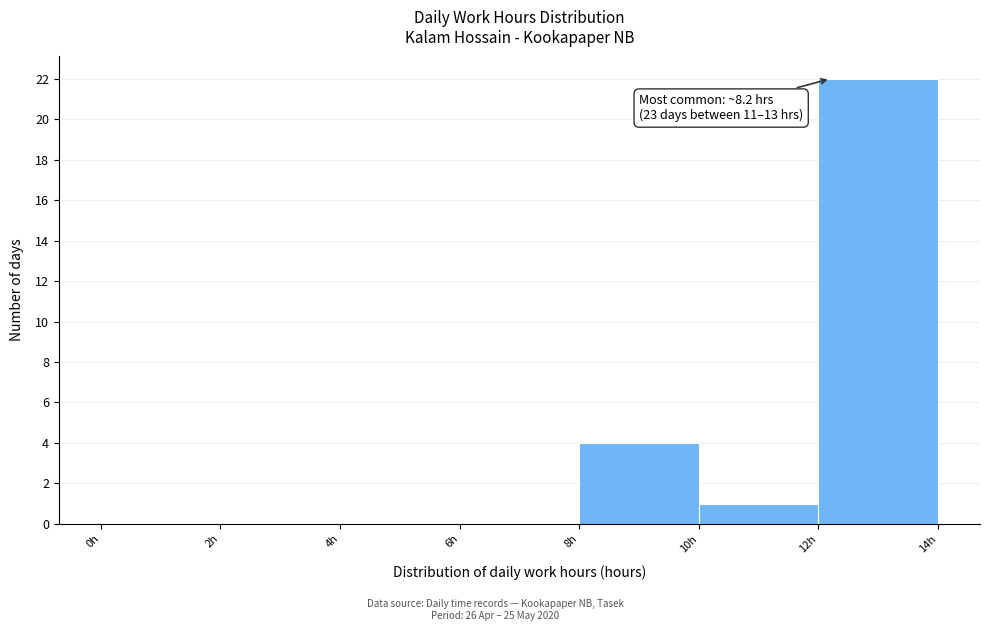

Which range on the x-axis has the tallest bar?

12 to 14